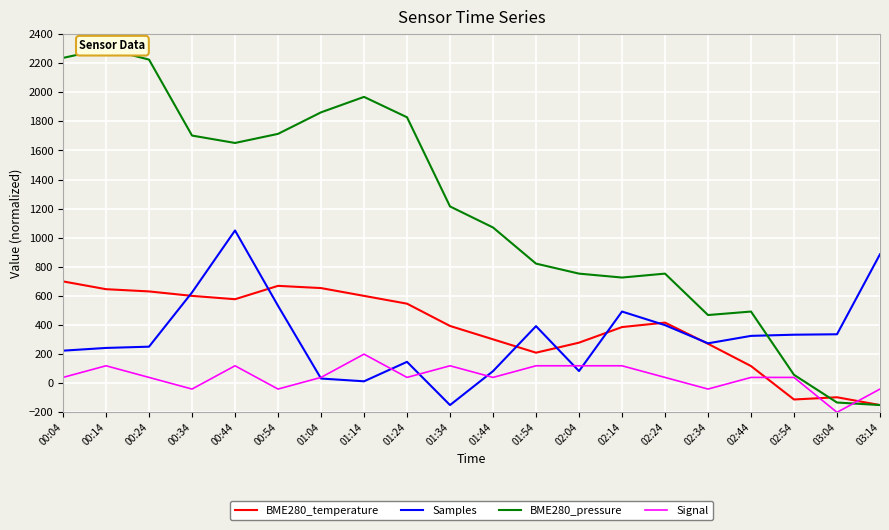

Is the value of Samples at 01:54 greater than the value of BME280_temperature at 00:04?

No